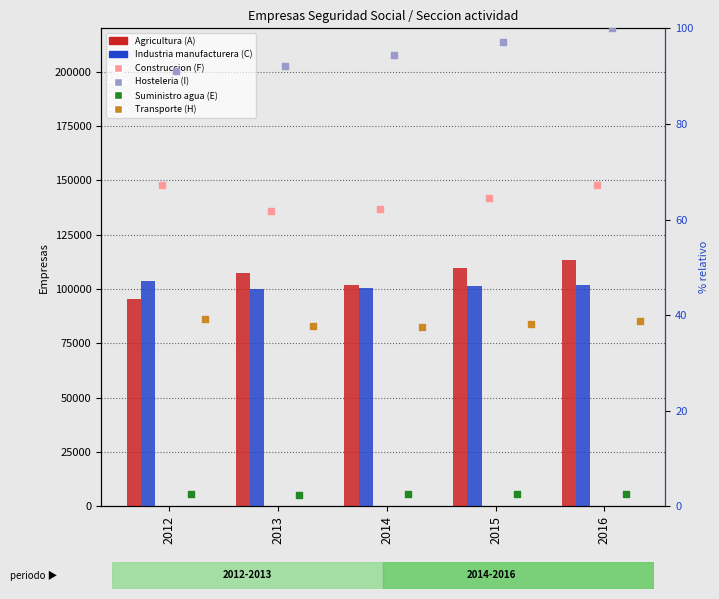

Which series contains the lowest Y value?

Suministro agua (E)